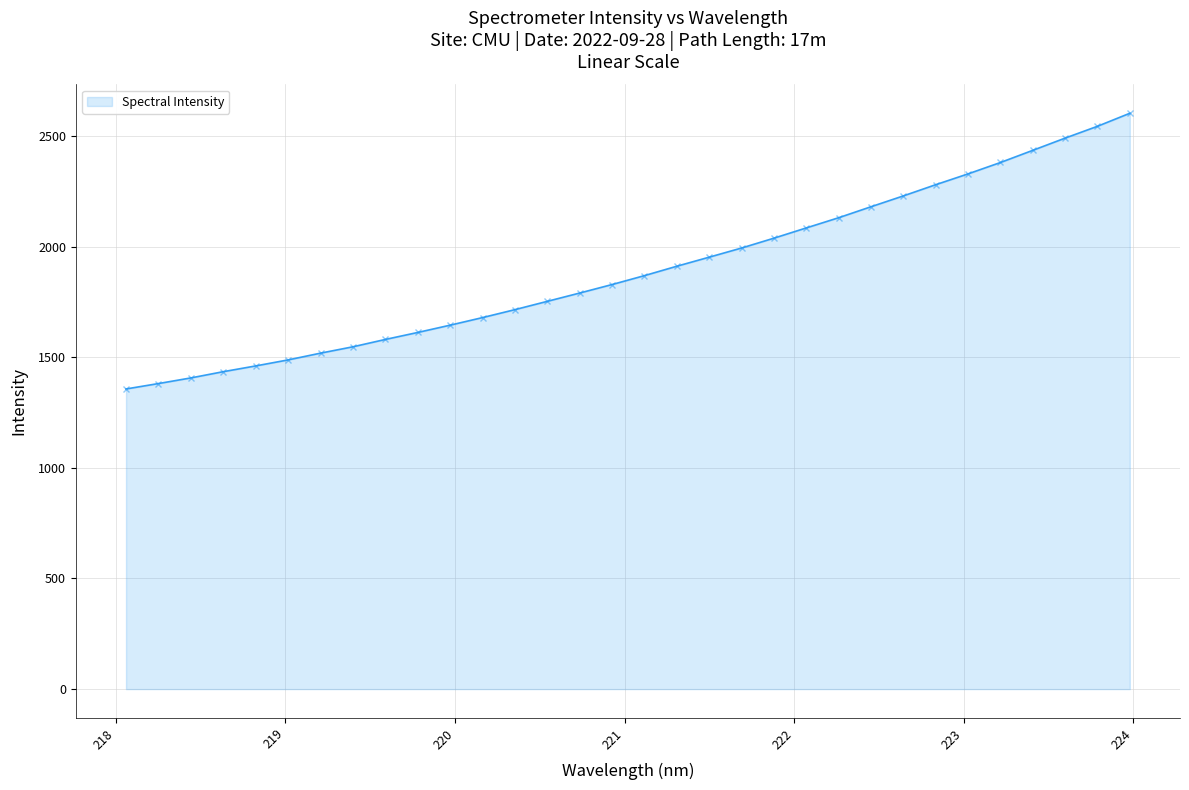

Reading left to right, list all the values displayed in this chart.

1356.5	1380.9	1406.4	1434.6	1460.6	1487.8	1518.3	1547.0	1580.2	1611.8	1644.8	1679.0	1714.9	1752.5	1790.0	1828.4	1868.7	1911.1	1952.1	1993.4	2038.0	2084.3	2130.4	2180.0	2229.0	2279.6	2328.6	2379.9	2434.9	2490.2	2543.6	2602.4